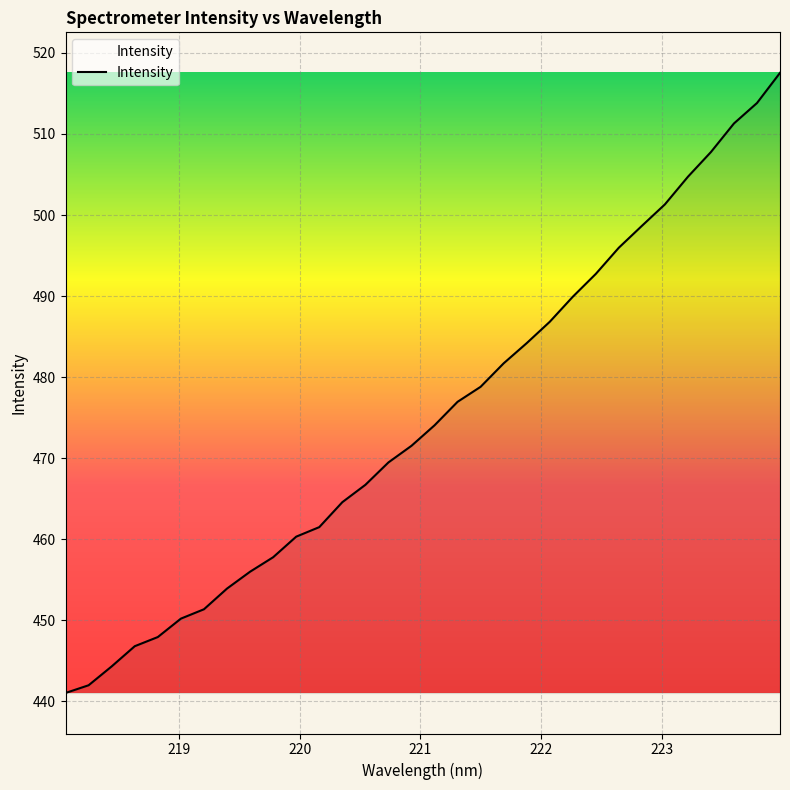

What is the smallest value displayed?

441.0